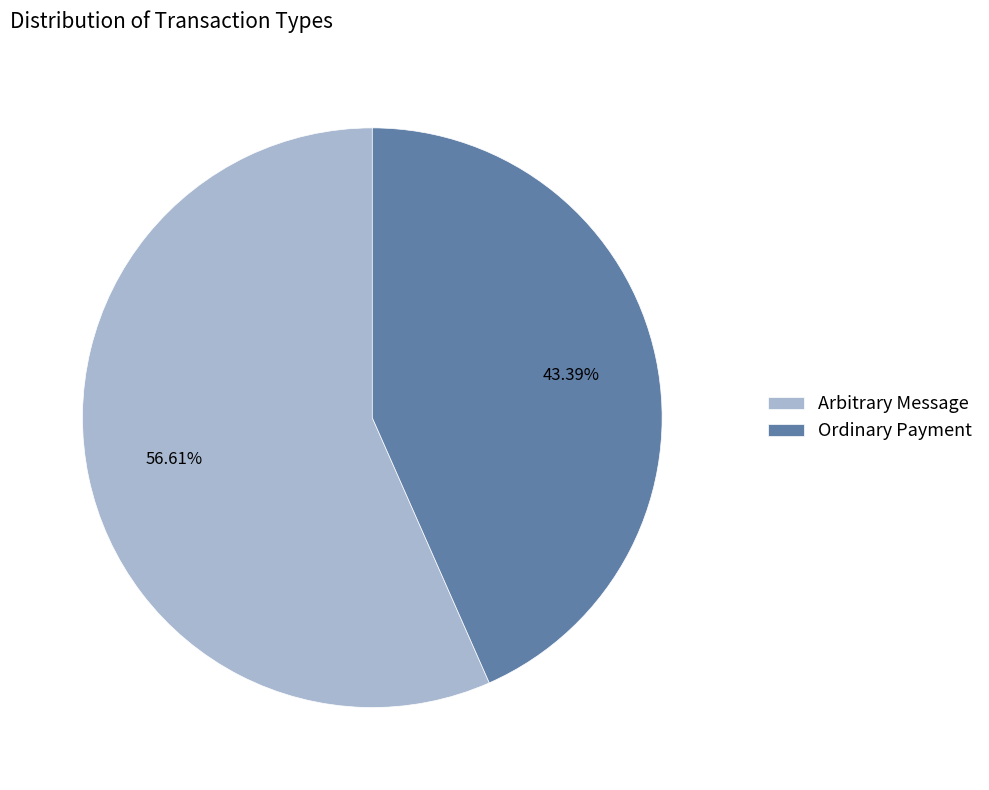

Is there a majority slice in this chart?

Yes